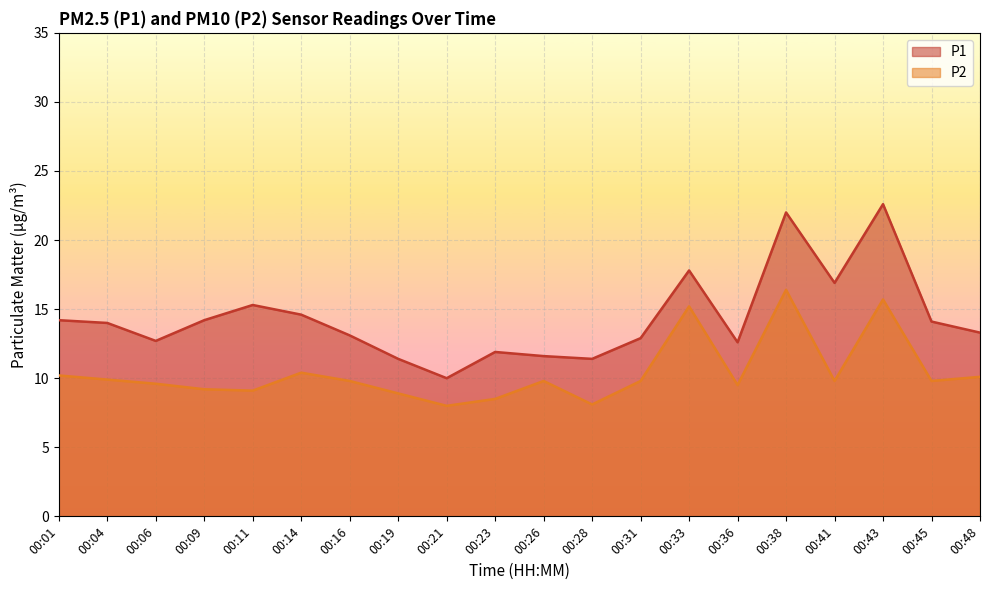

How many data points in P1 are above 14?

9